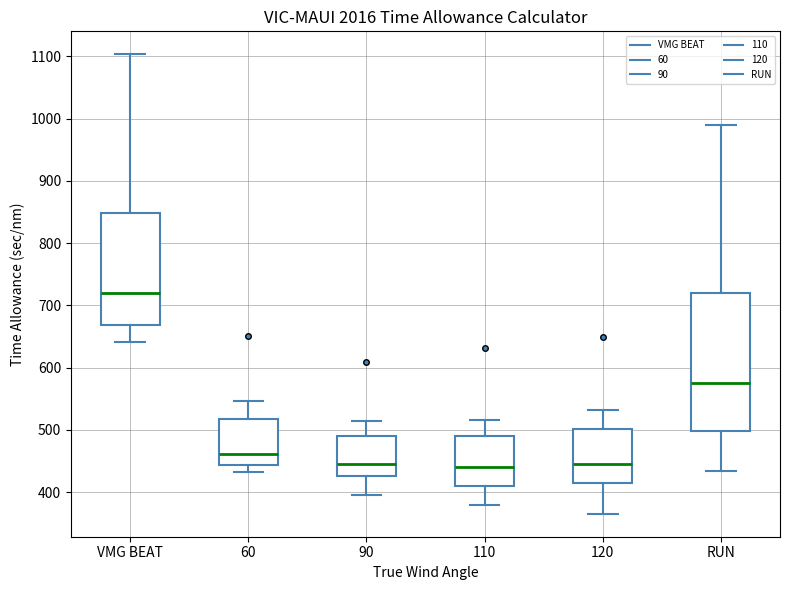

Comparing the boxes themselves (not the whiskers), which one is the tallest?

RUN